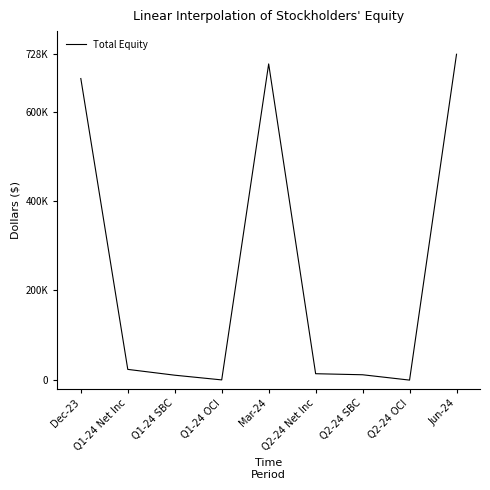

Does the chart have visible grid lines?

No